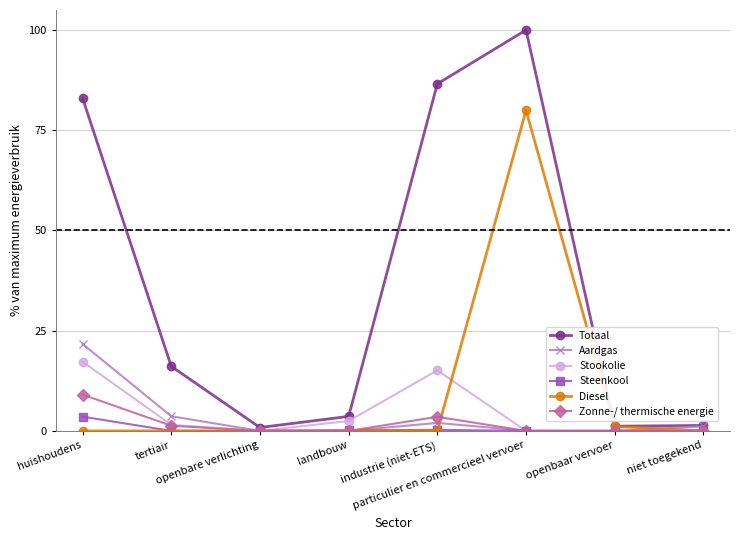

What is the average value of the Stookolie series?

4.5